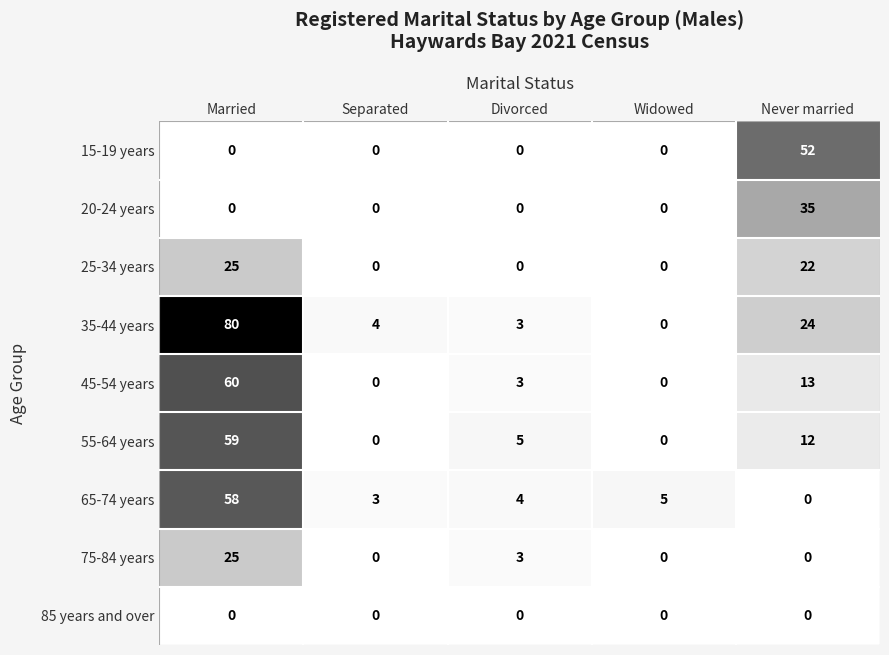

Which series has the largest total across all categories?

35-44 years